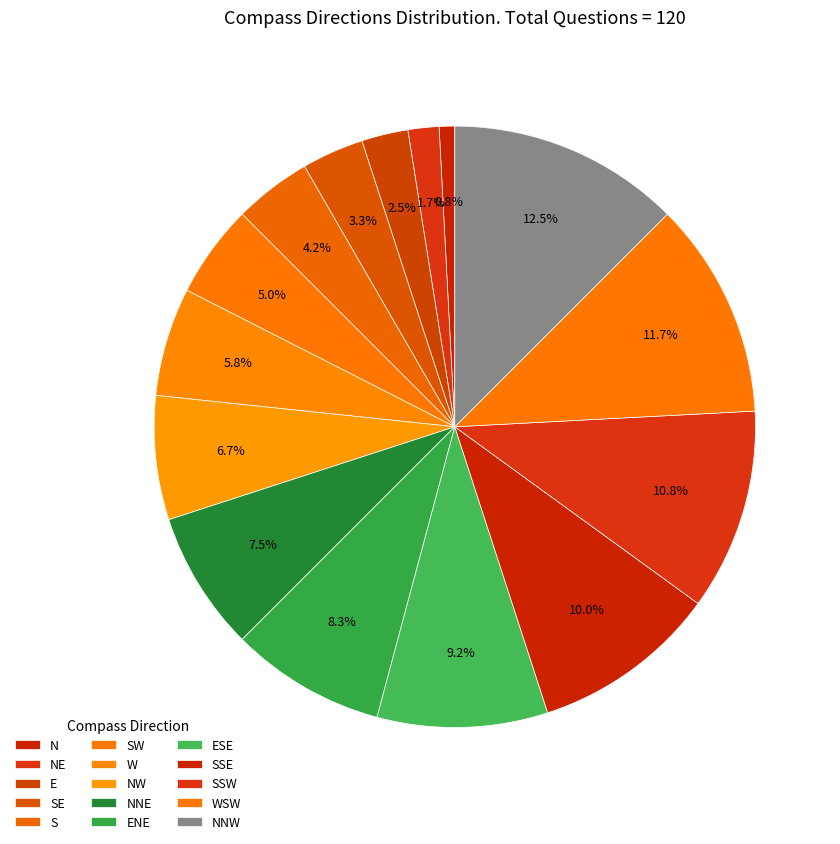

Does SE account for over 50% of the chart?

No